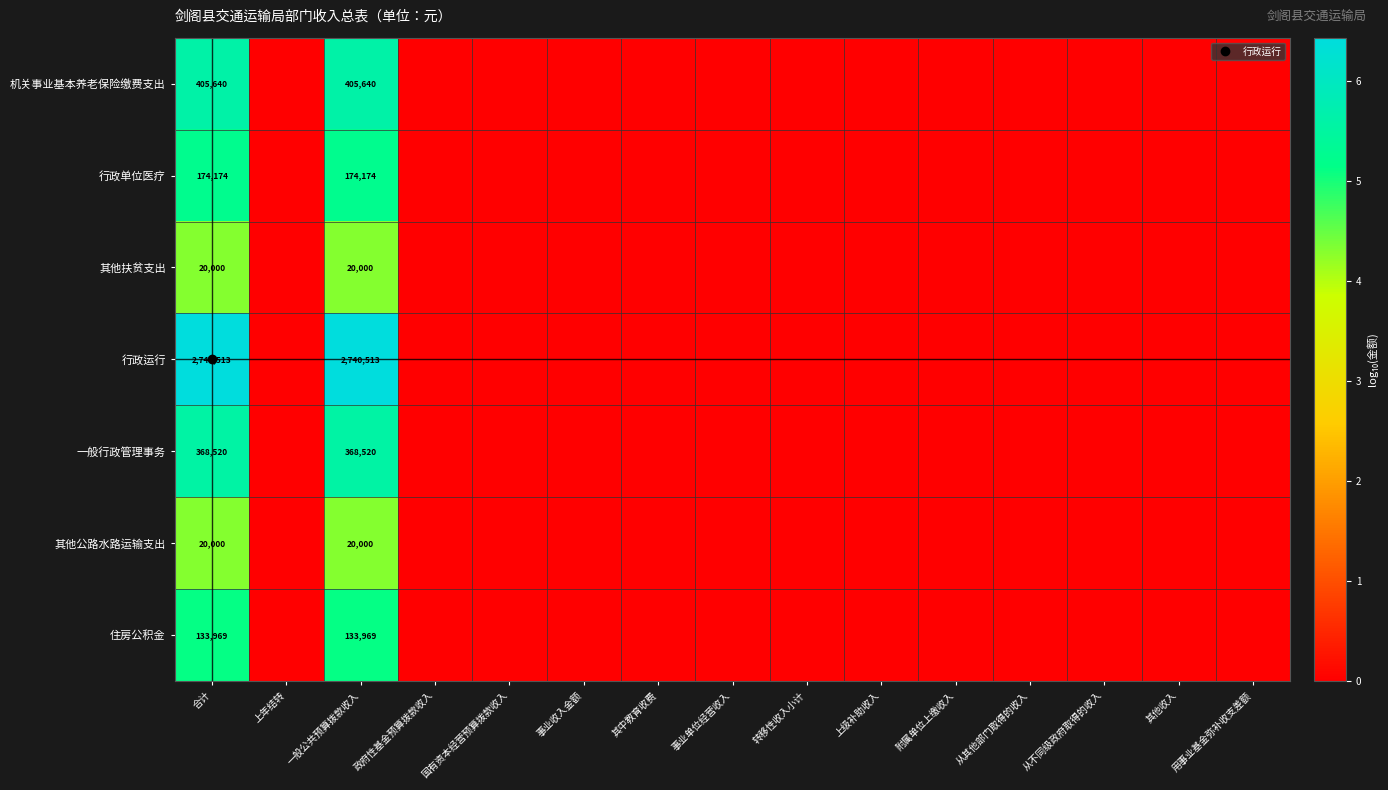

The 行政单位医疗 series shows 0.0 at 上年结转. True or false?

True